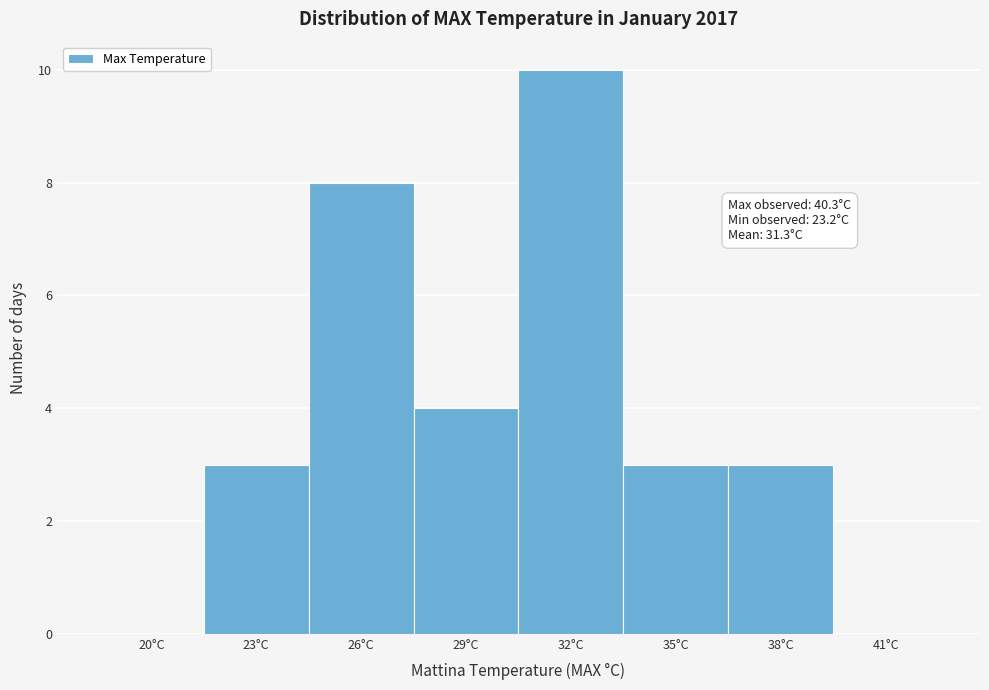

Reading left to right, extract all data points from this chart.

20°C=0	23°C=3	26°C=8	29°C=4	32°C=10	35°C=3	38°C=3	41°C=0